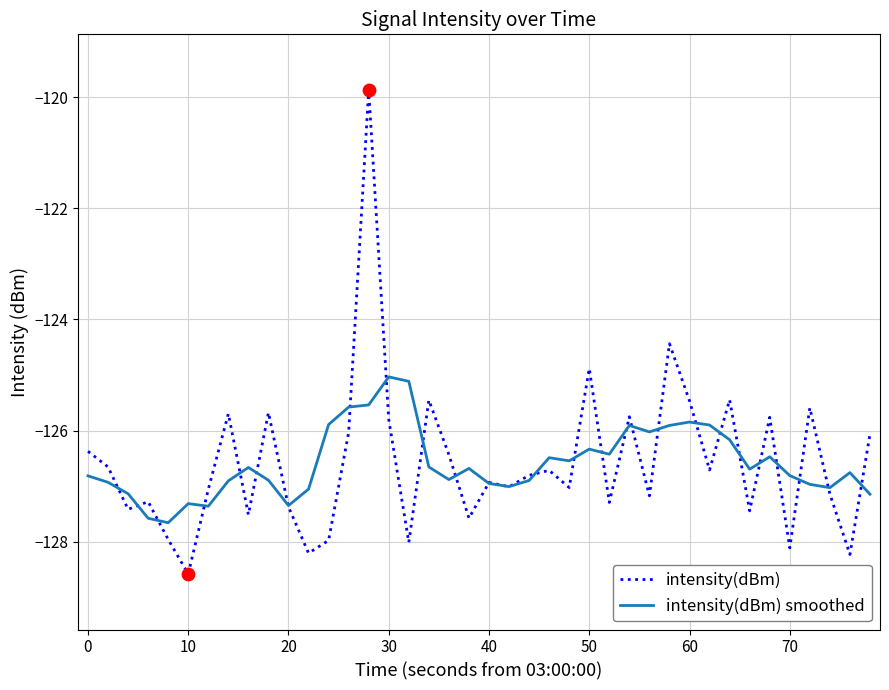

Which series has the widest spread of values?

intensity(dBm)